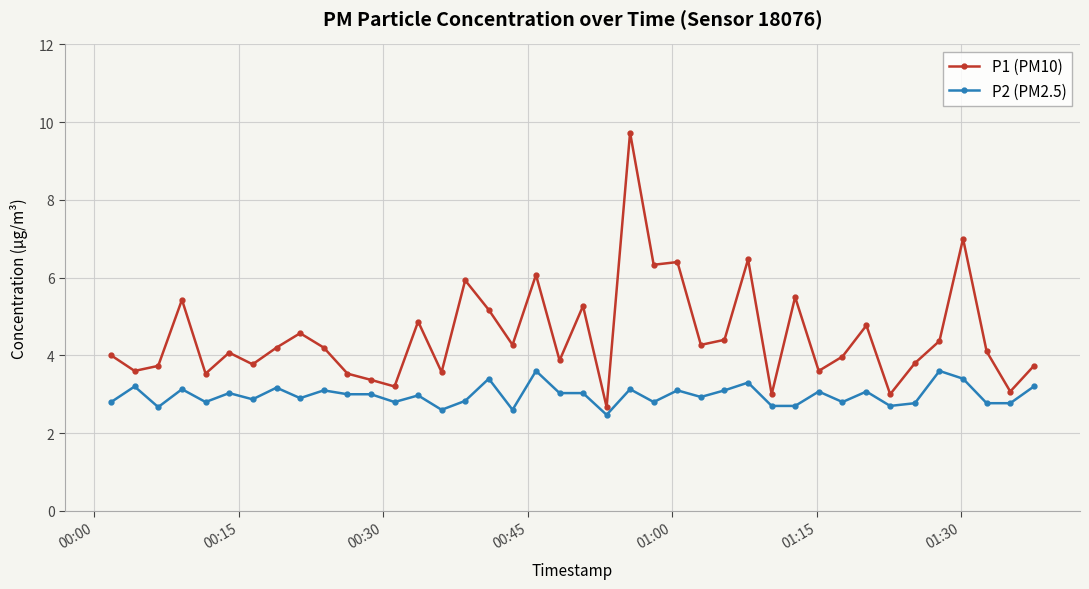

What is the value of the P2 (PM2.5) point at the 21st from the left?

3.0